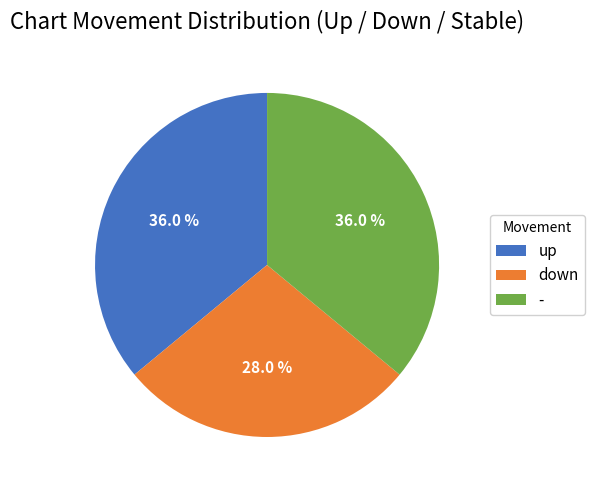

Is there any slice that represents more than half of the pie?

No